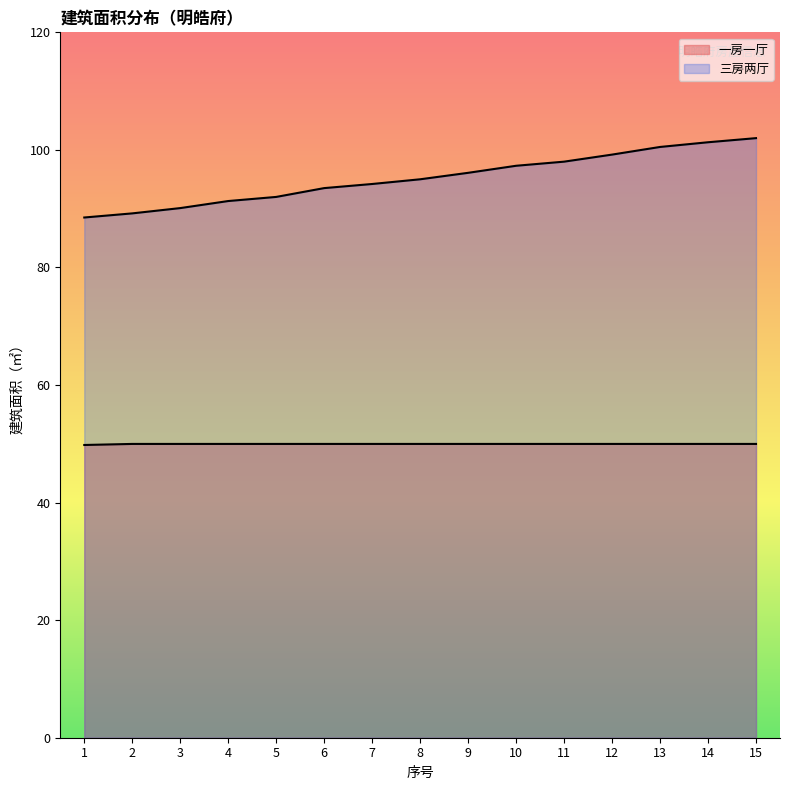

Is the value of 一房一厅 at 6 greater than the value of 三房两厅 at 10?

No